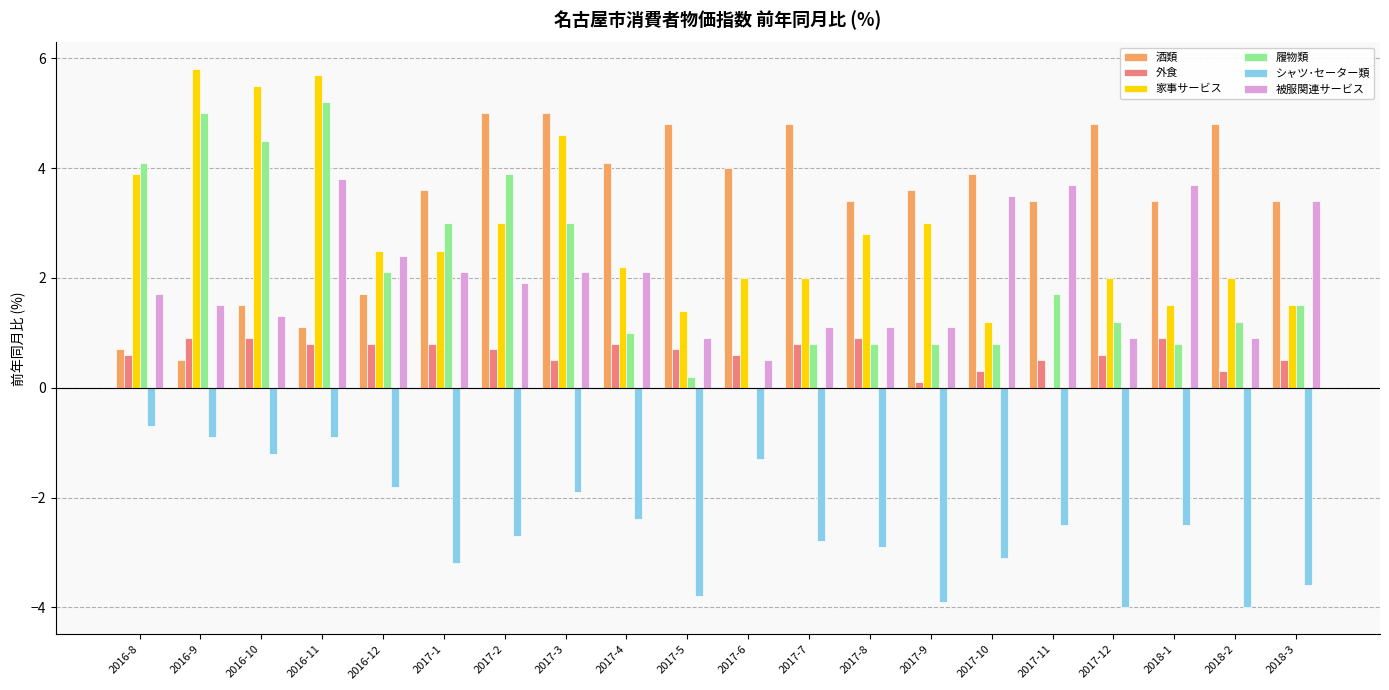

The value of 履物類 at 2017-2 is 2.5. True or false?

False